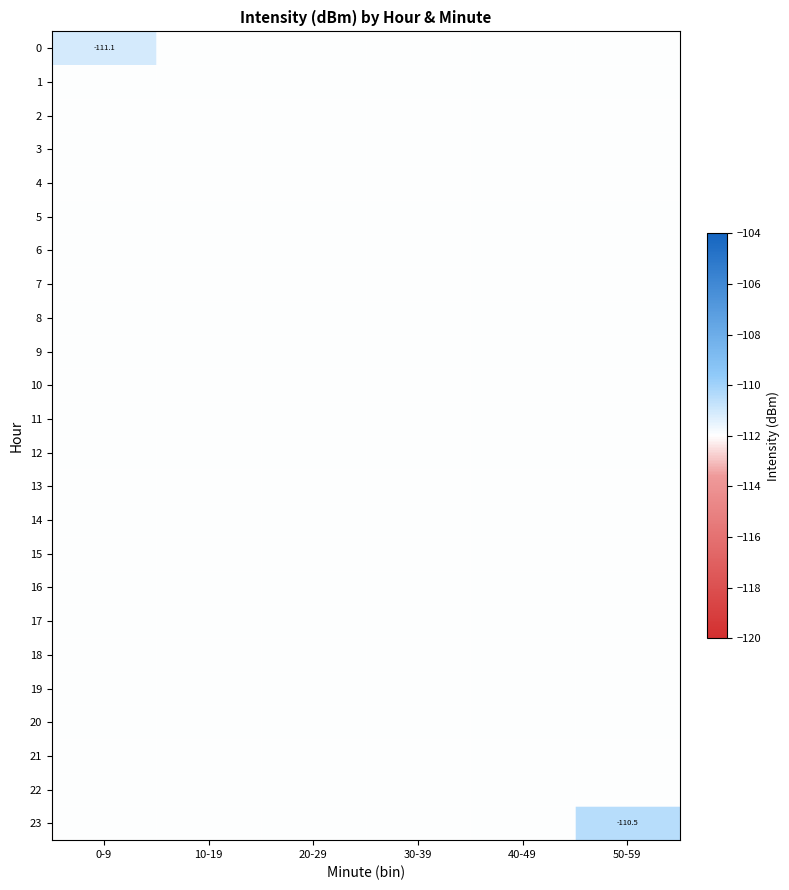

Which has a higher value, 20-29 or 0-9?

0-9